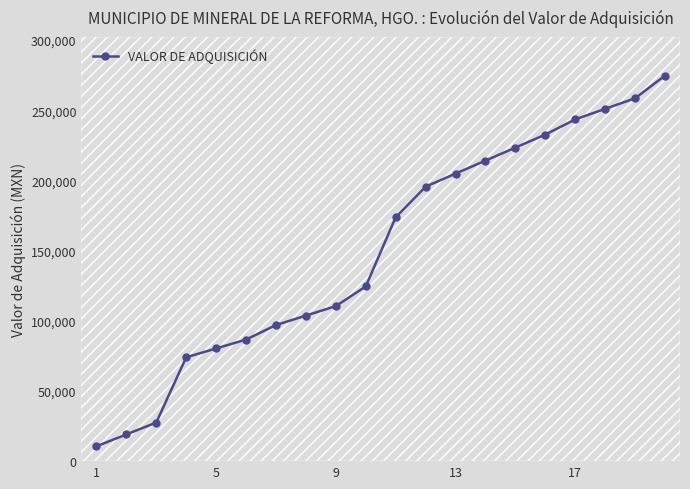

What is the value of the 10th point from the left?

124503.0